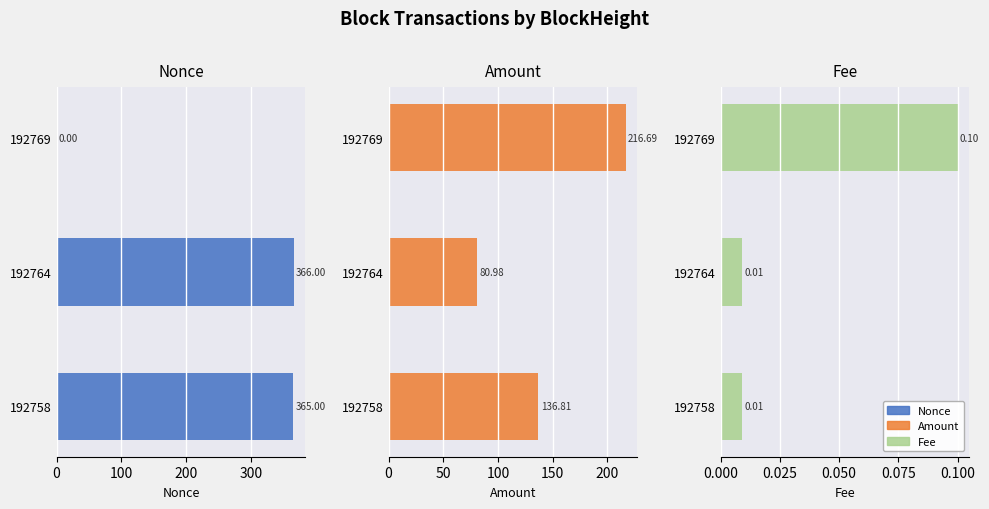

Which series has the largest range (max minus min)?

Nonce